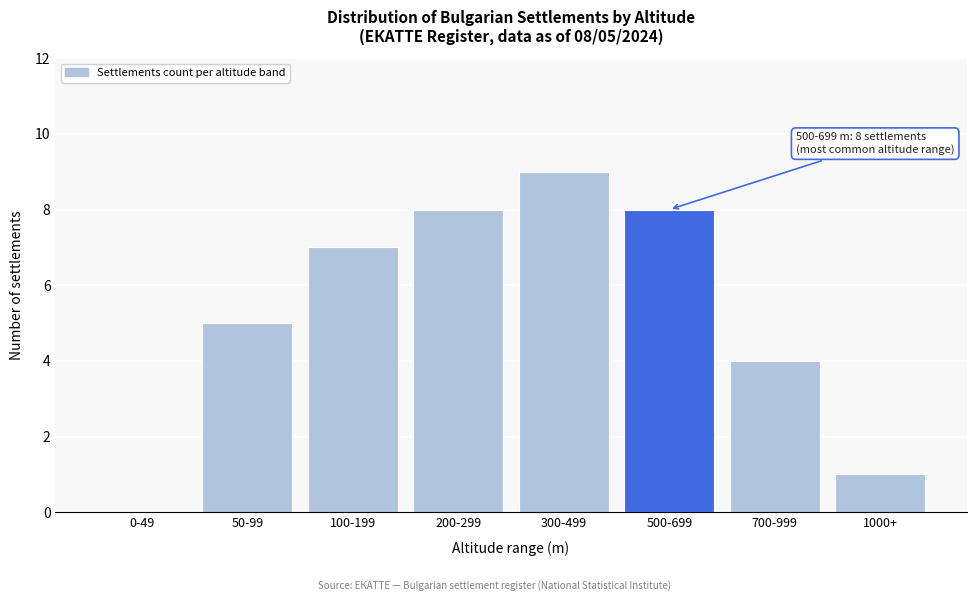

Reading right to left, transcribe all the data shown in this chart.

1000+=1	700-999=4	500-699=8	300-499=9	200-299=8	100-199=7	50-99=5	0-49=0